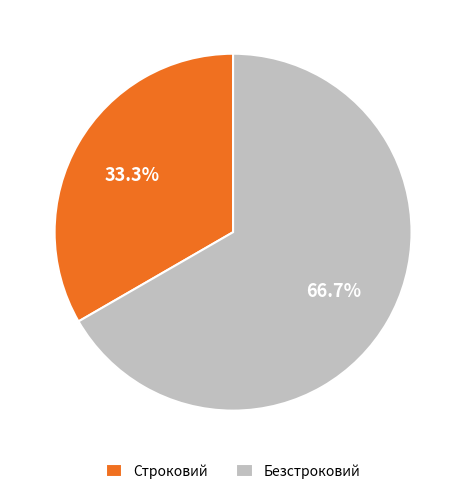

What is the total percentage of Безстроковий and Строковий?

100.0%